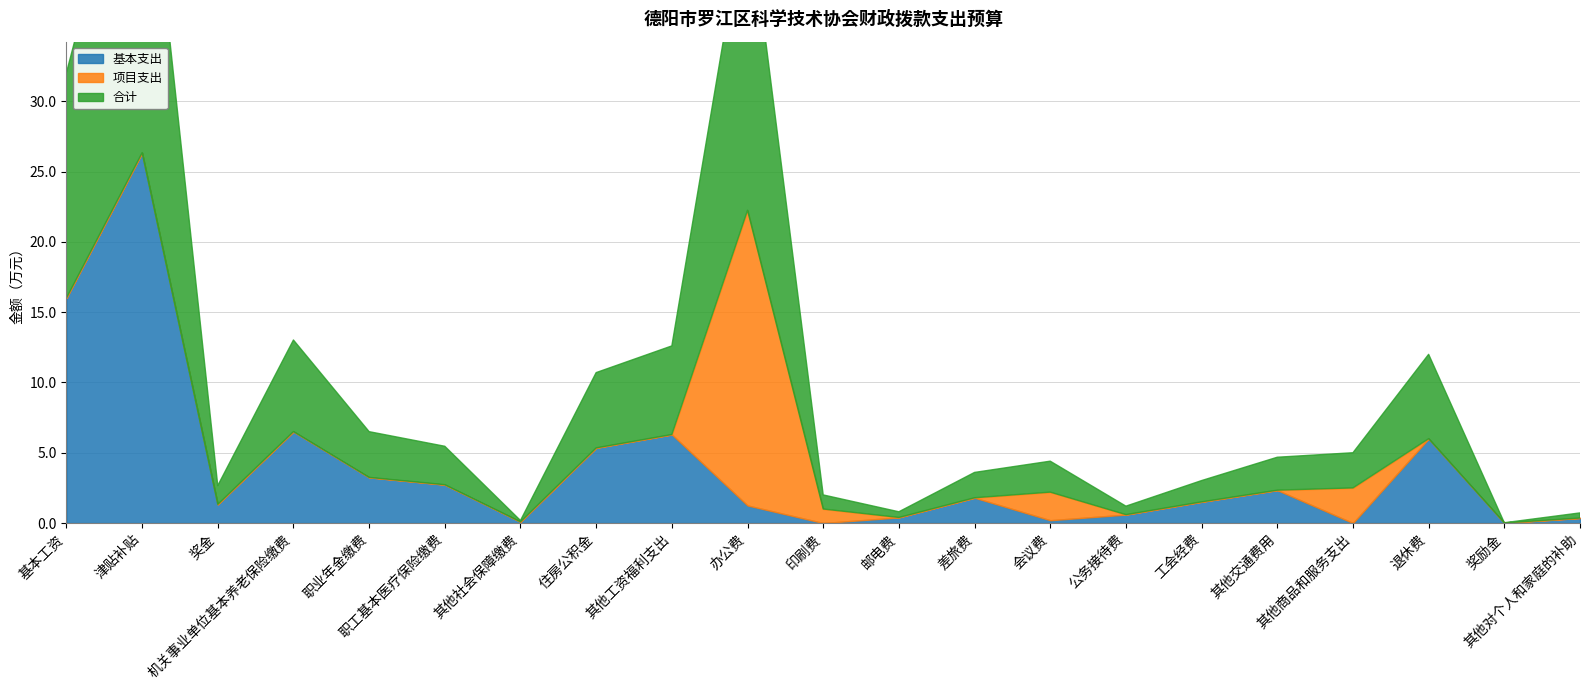

What is the label of the 15th point from the right?

其他社会保障缴费